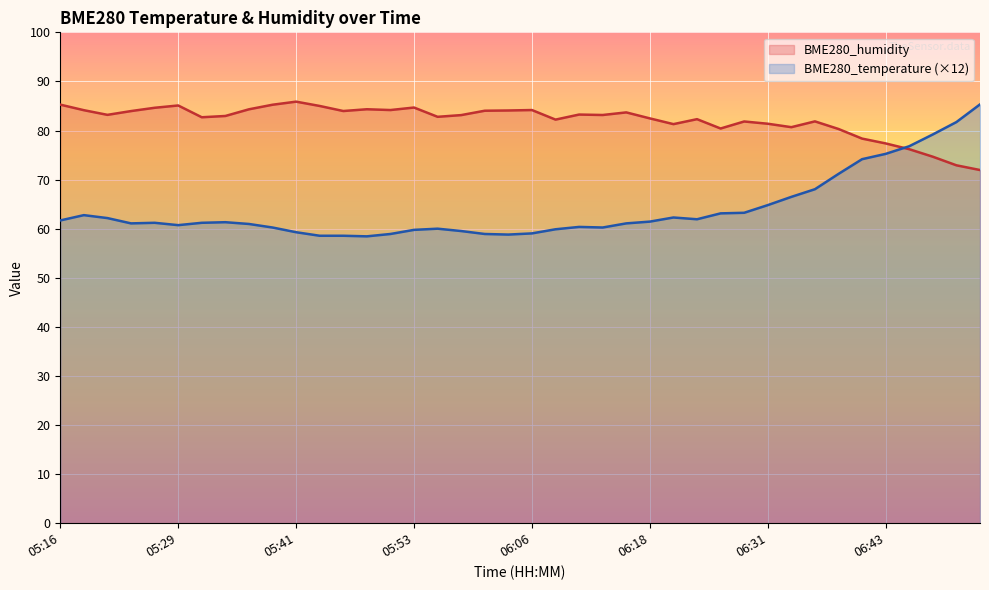

What is the difference between the maximum and second lowest values in the BME280_humidity series?

13.0